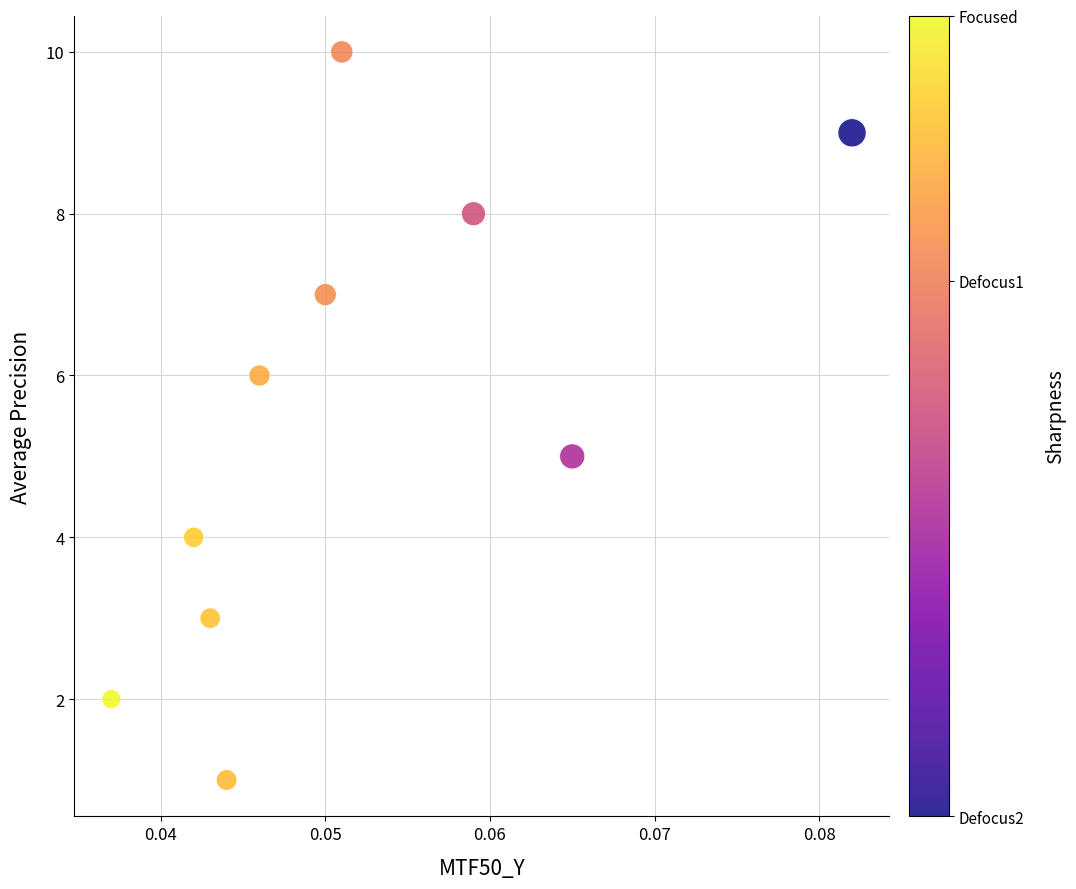

What is the average Y value?

6